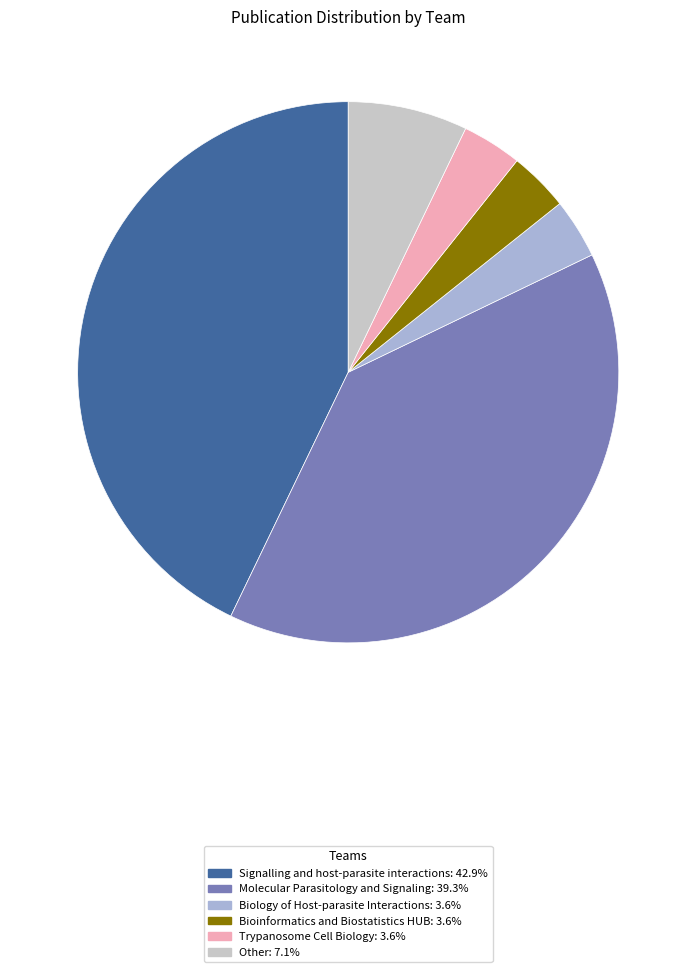

True or false: Molecular Parasitology and Signaling accounts for 49% of the total.

False